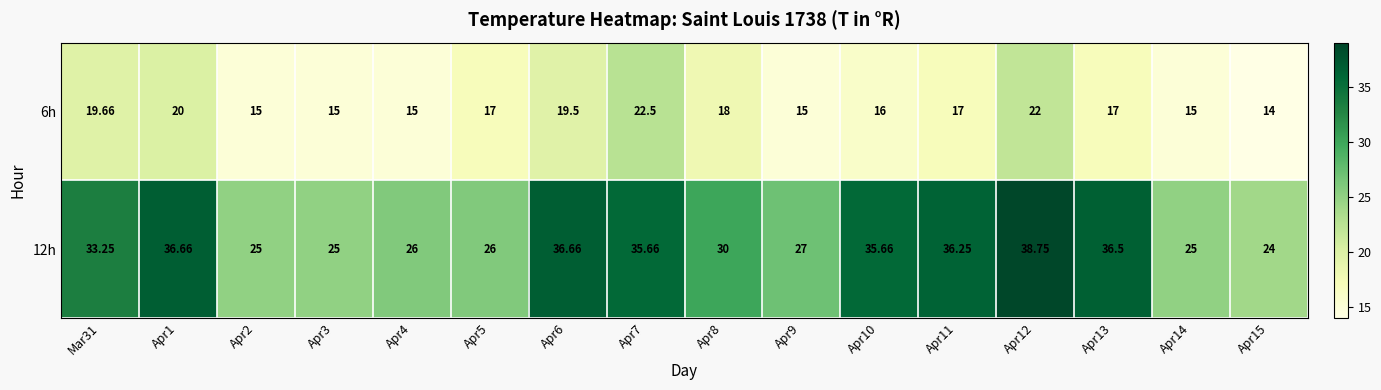

Is the value of 6h at Apr5 greater than the value of 12h at Apr10?

No